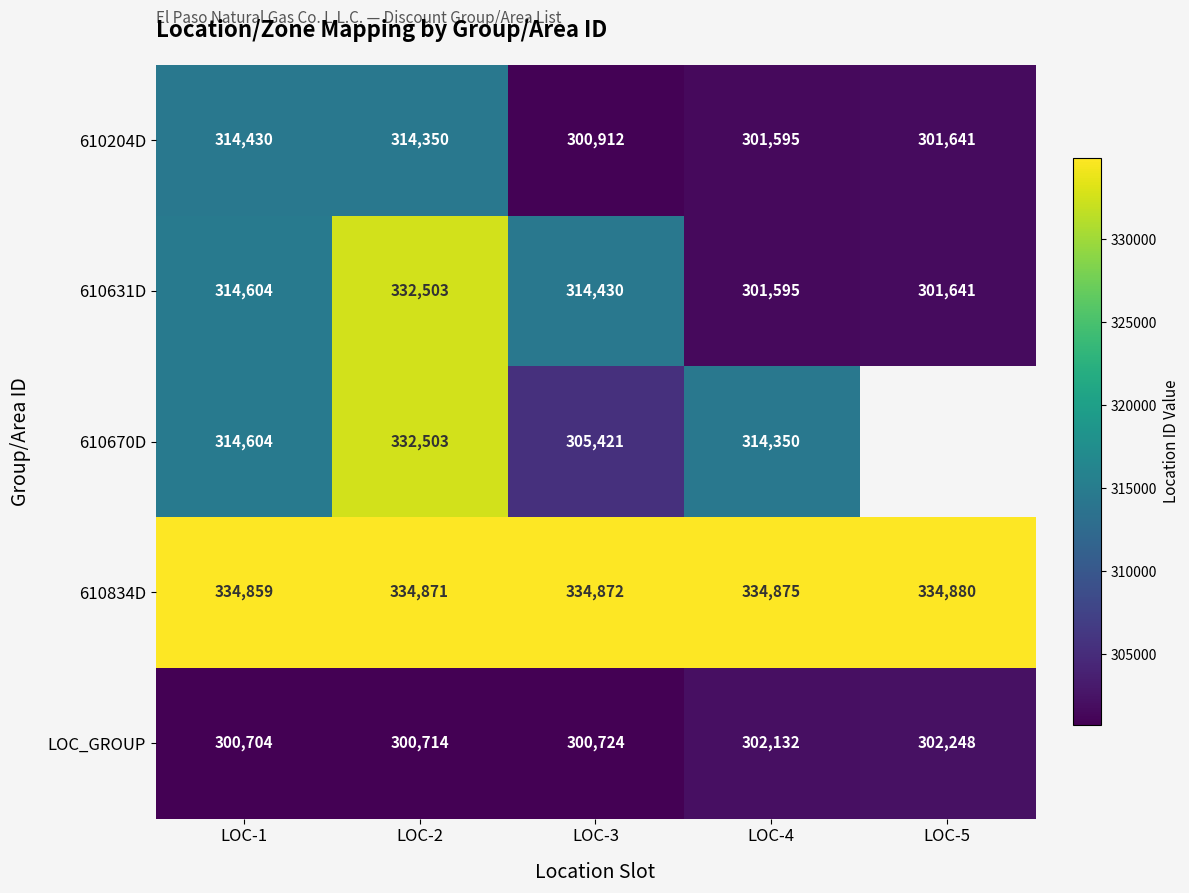

What is the highest value of the LOC_GROUP series?

302248